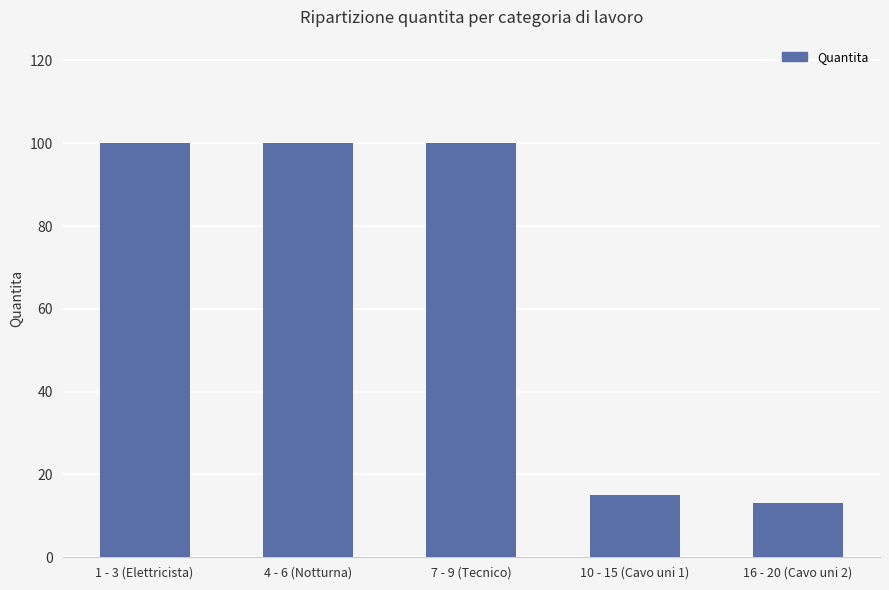

True or false: the data shows 100 at 7 - 9 (Tecnico).

True